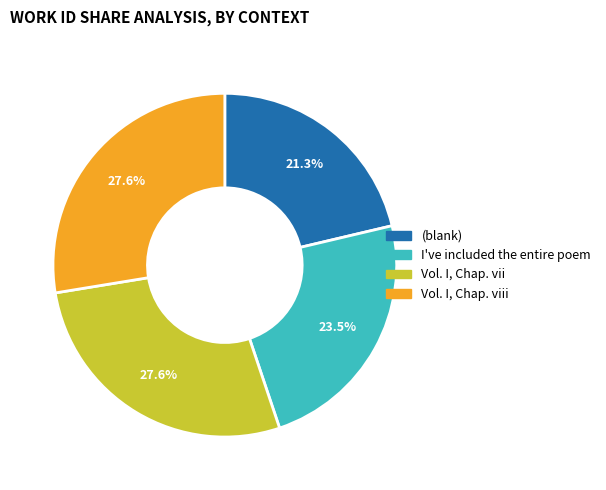

Does any single category account for the majority?

No